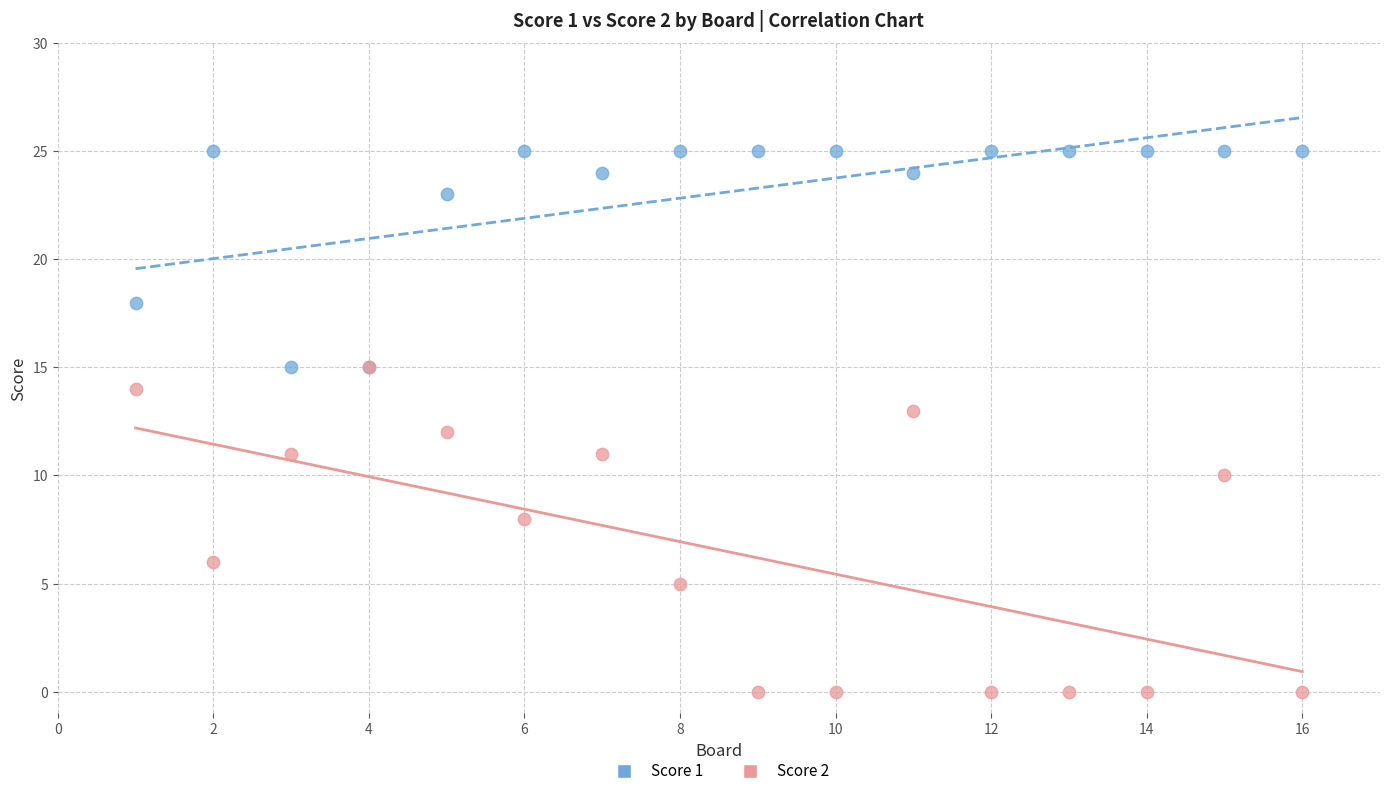

Which series contains the highest Y value?

Score 1